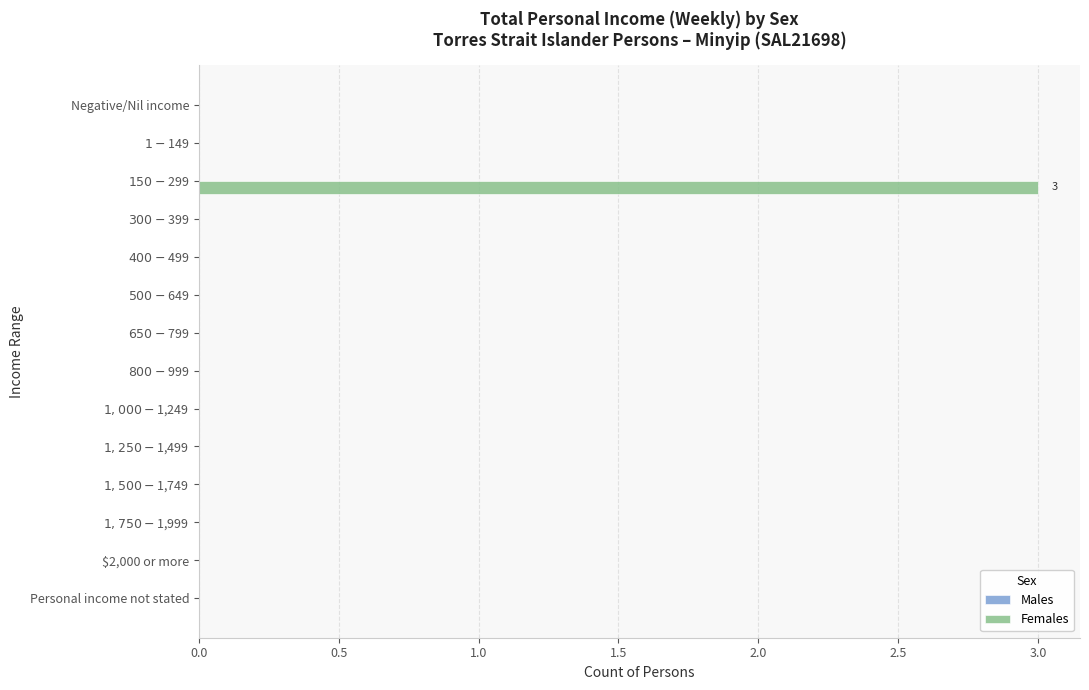

The value at Personal income not stated is 0. True or false?

True